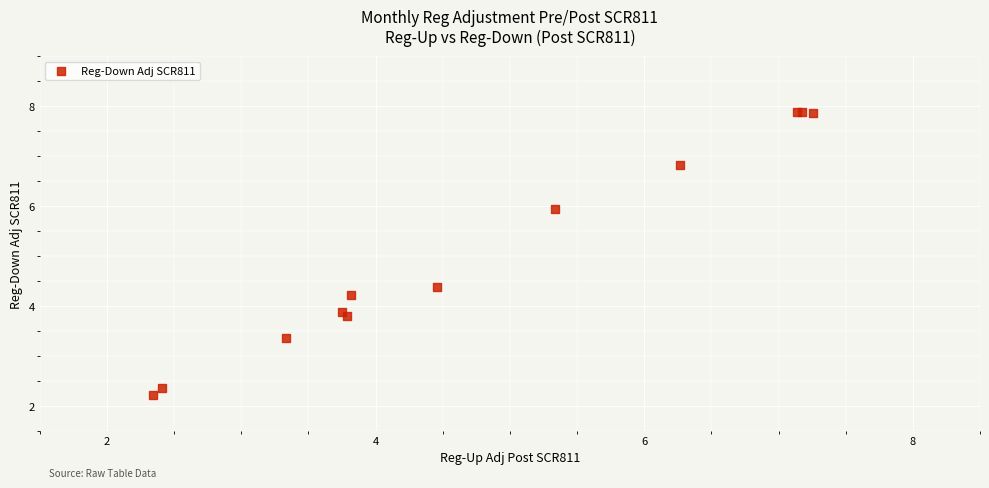

What Y value in the scatter plot is closest to 5?

4.4